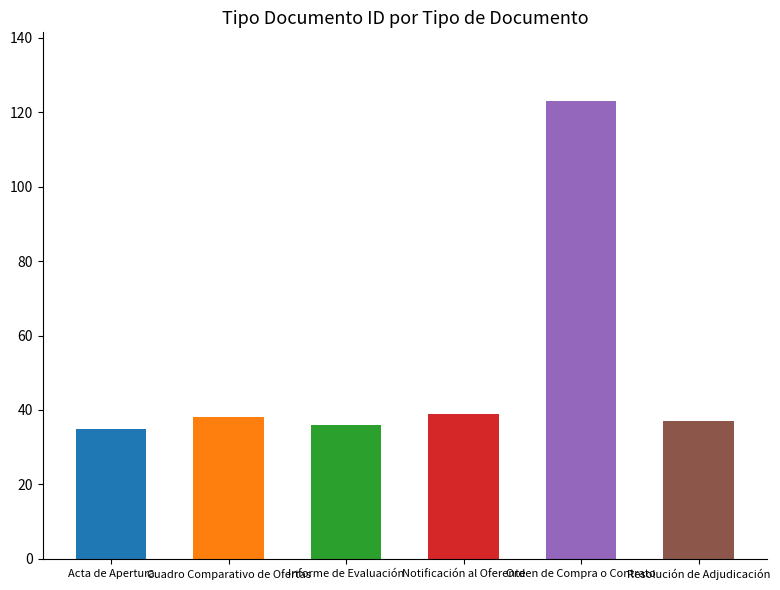

What is the average value?

51